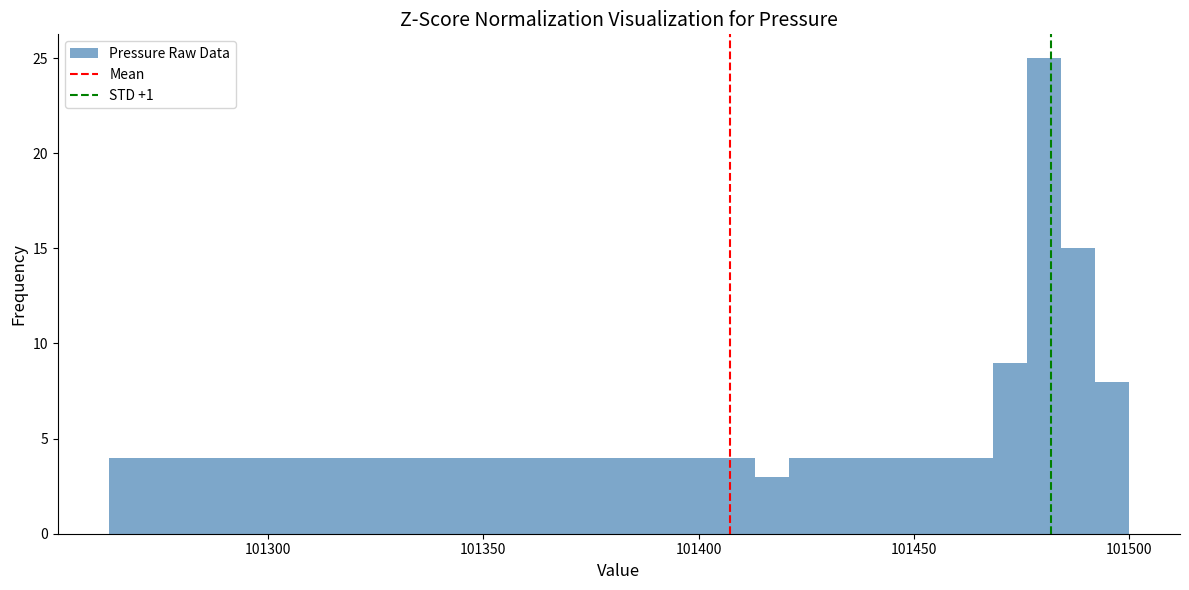

Read against the x-axis, roughly where is the centre of the tallest bar?

101480